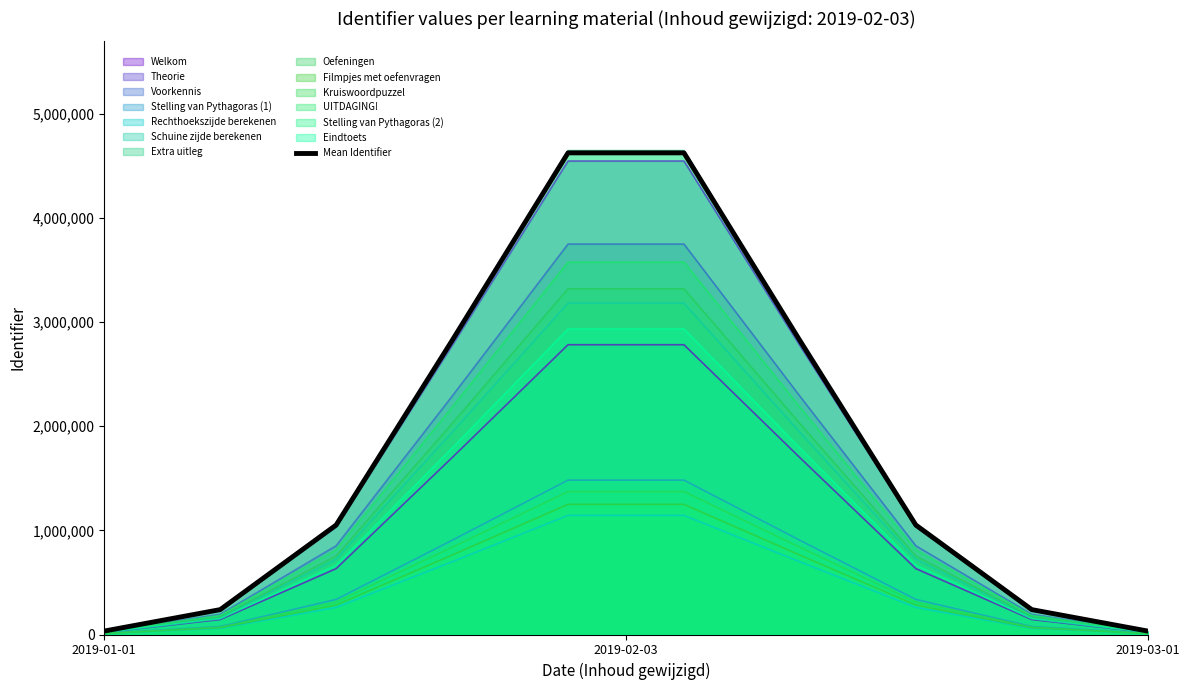

True or false: there are more than 1 points higher than both neighbors.

False